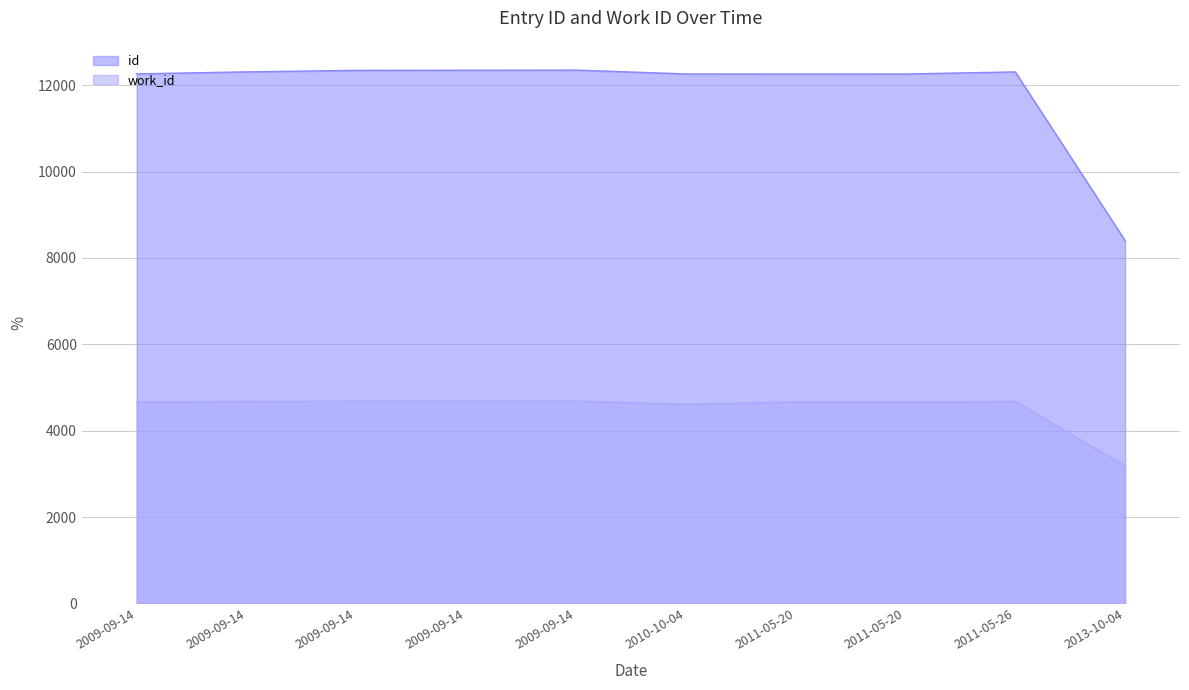

What value does the work_id series have at 2013-10-04, to the nearest 100?

3200